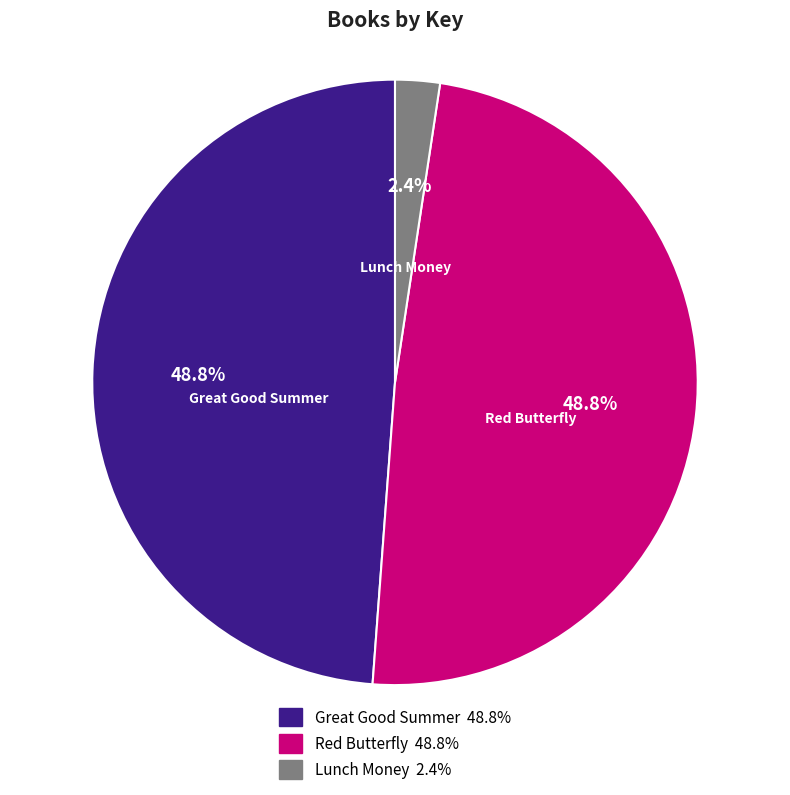

Between Red Butterfly and Lunch Money, which is larger?

Red Butterfly